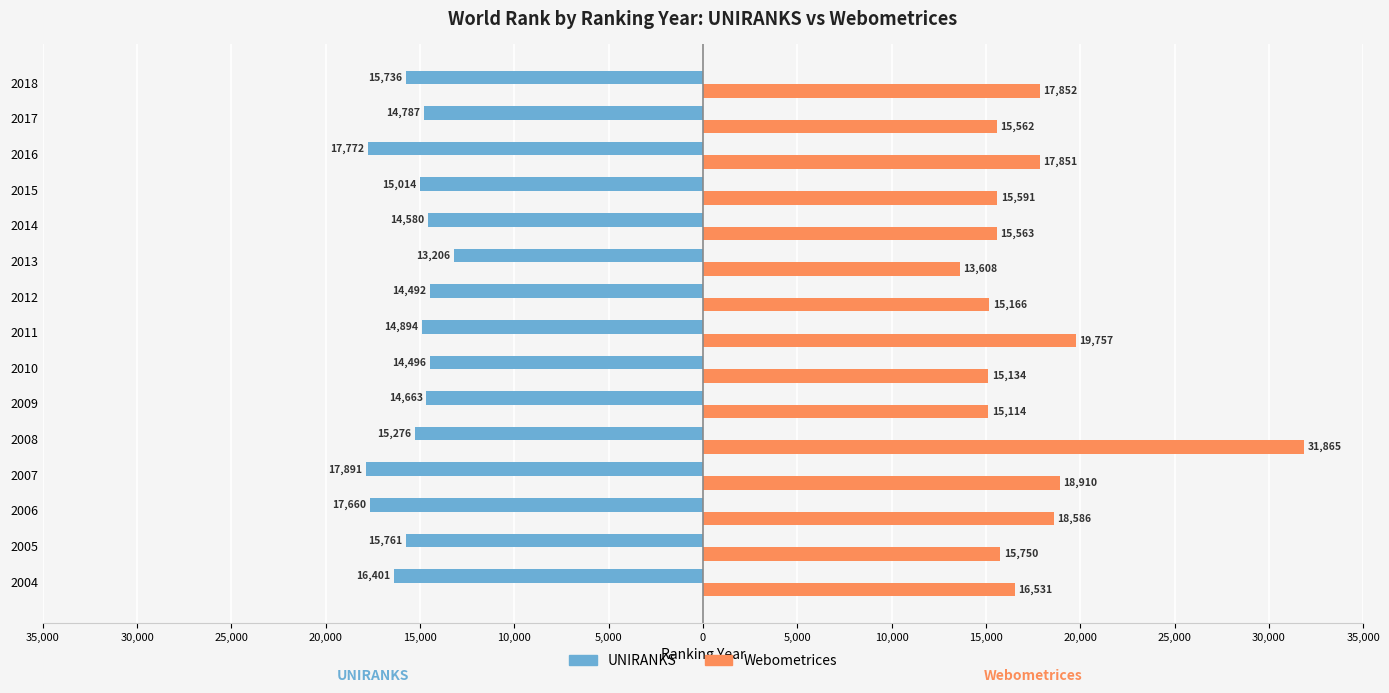

Which series has the widest spread of values?

Webometrices